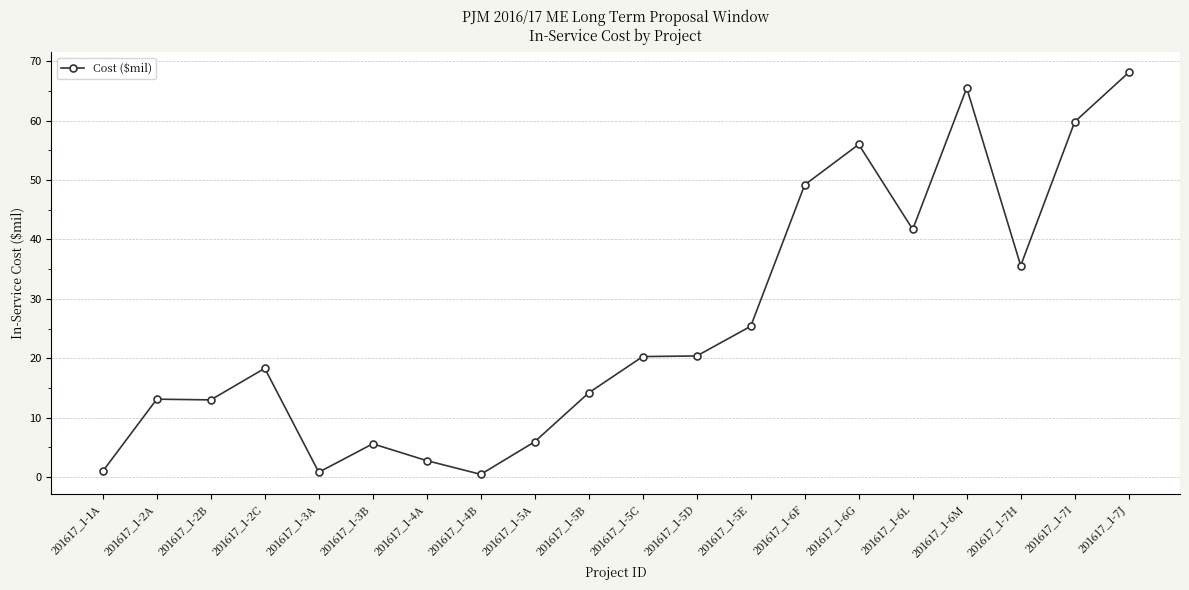

What is the ratio of the value at 201617_1-6L to the value at 201617_1-5C?

2.1